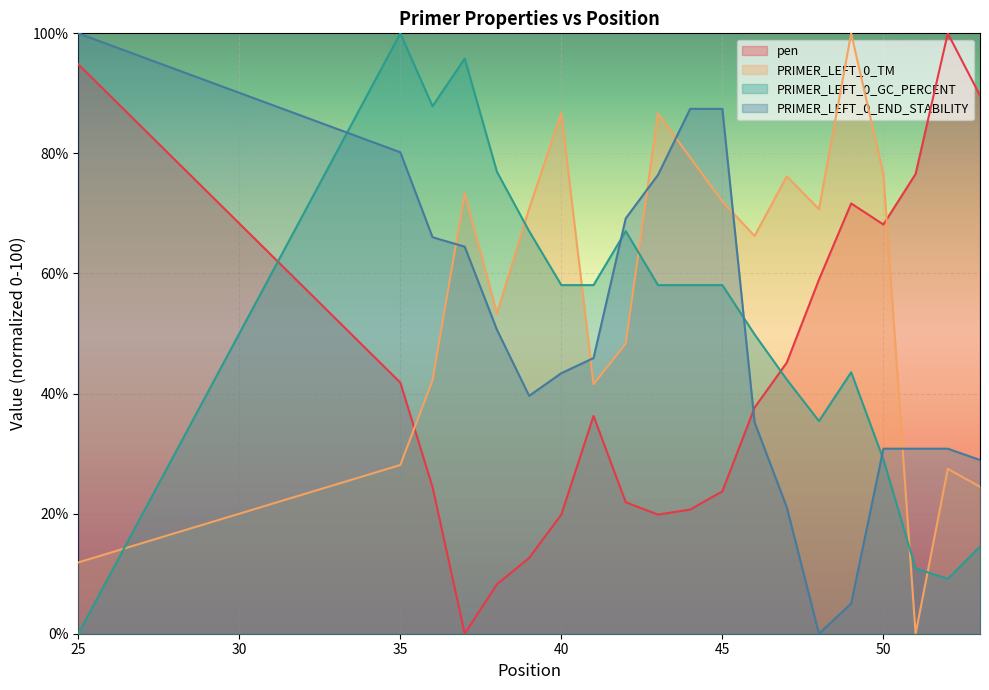

What are all the series names shown in the legend?

pen, PRIMER_LEFT_0_TM, PRIMER_LEFT_0_GC_PERCENT, PRIMER_LEFT_0_END_STABILITY